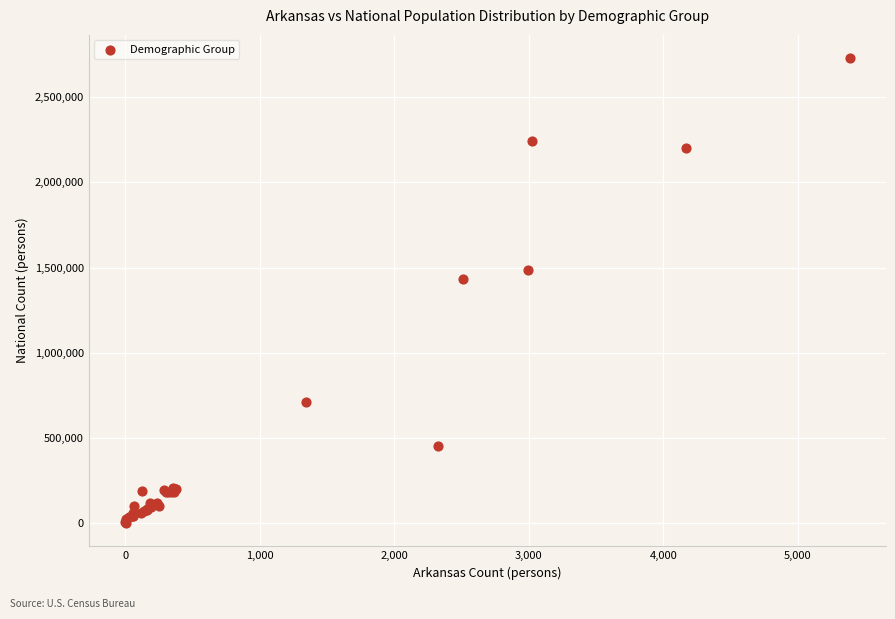

What Y value in the scatter plot is closest to 1365187?

1431637